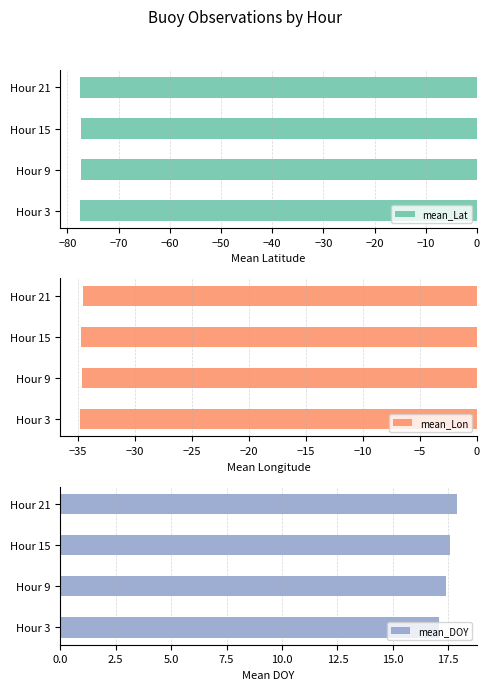

Reading left to right, transcribe all the data shown in this chart.

mean_Lat: -77.4	-77.4	-77.4	-77.5
mean_Lon: -34.8	-34.6	-34.7	-34.5
mean_DOY: 17.1	17.4	17.6	17.9